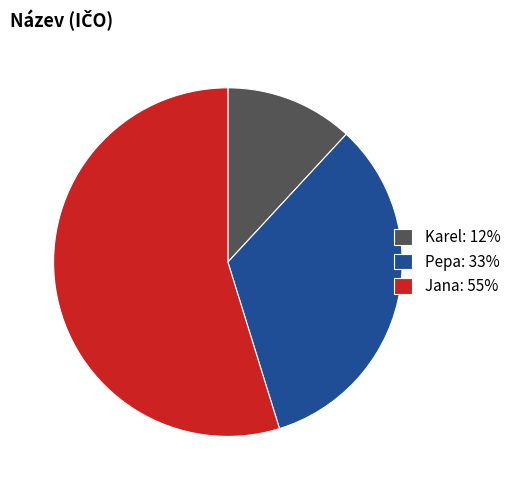

What is the ratio of the value at Pepa to the value at Karel?

2.8